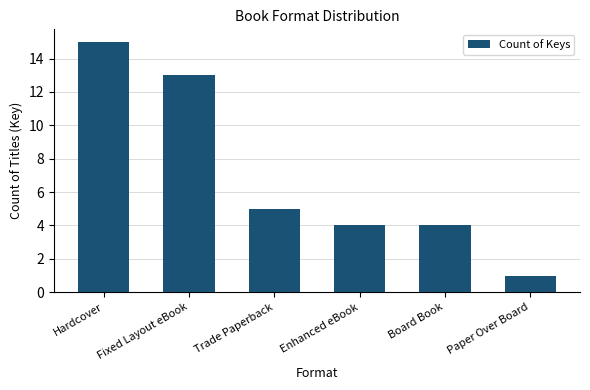

What is the label of the 4th bar from the right?

Trade Paperback